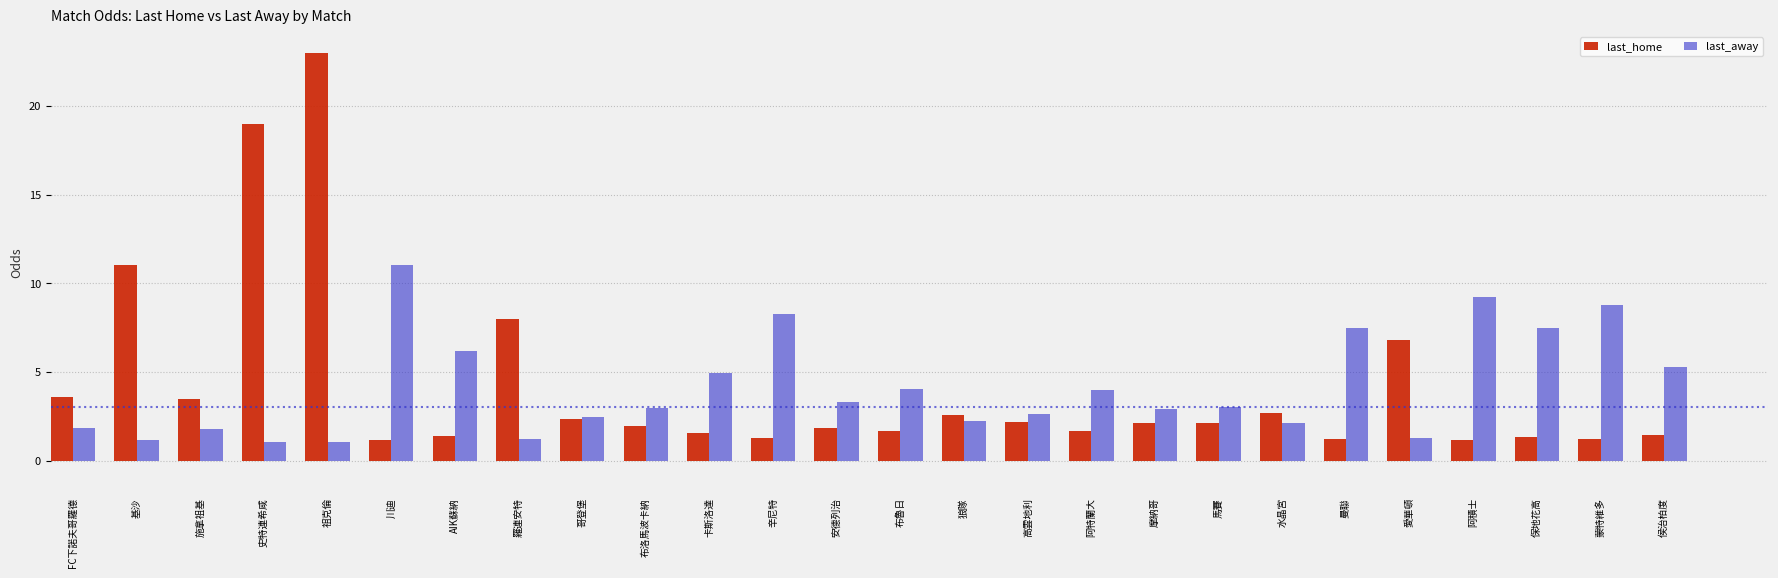

Count the number of categories in the chart.

26